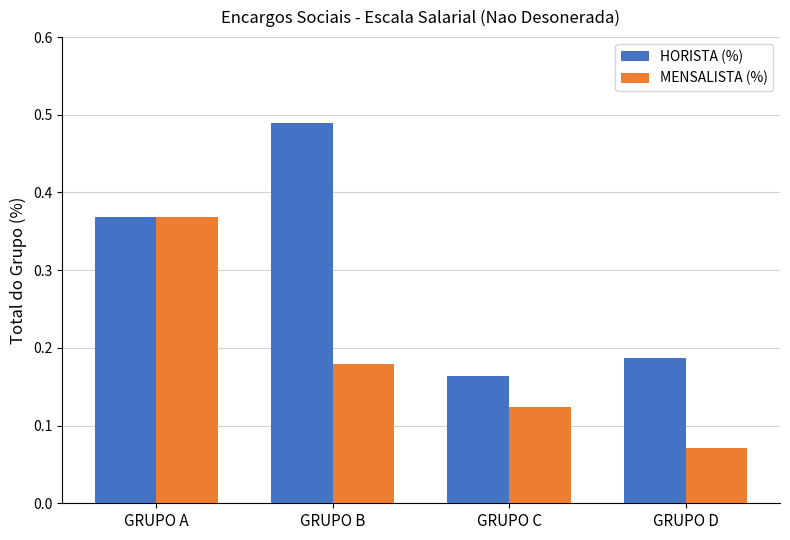

At which category does the chart reach its minimum across all series?

GRUPO D